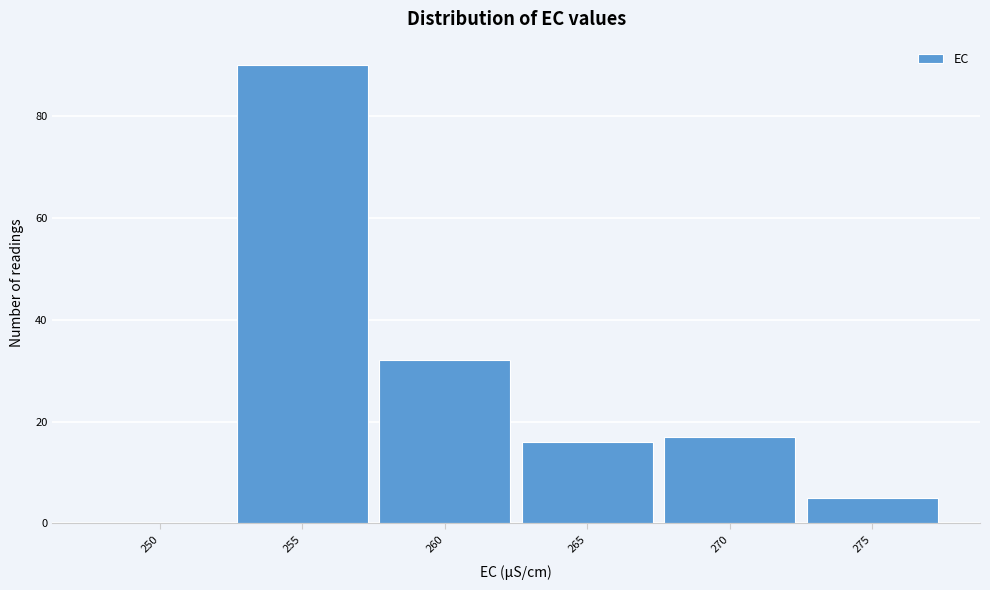

Reading left to right, transcribe all the data shown in this chart.

250=0	255=90	260=32	265=16	270=17	275=5